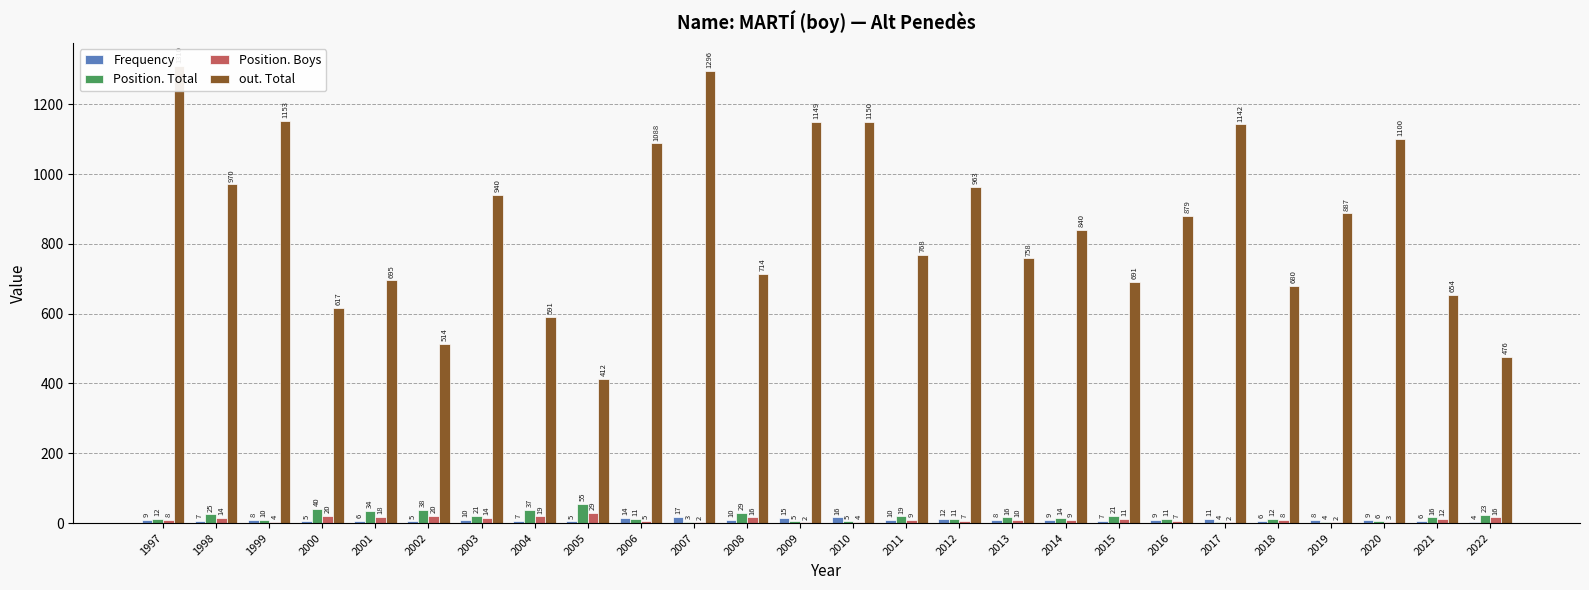

What is the value of the Position. Boys bar at the 16th from the left?

7